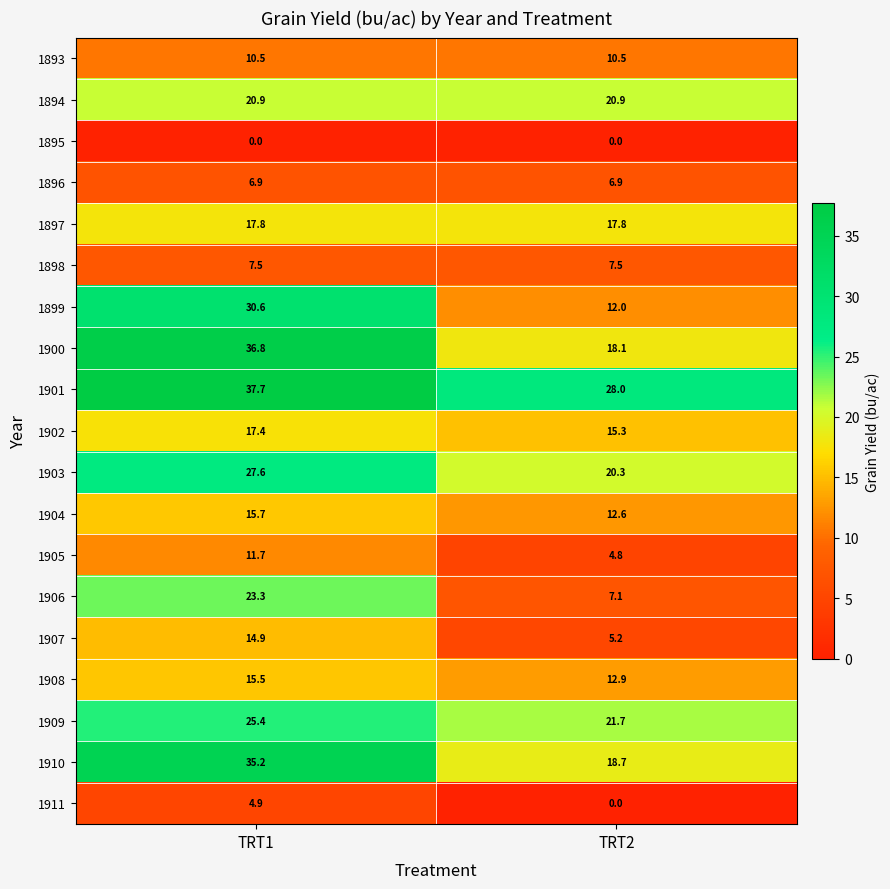

The 1901 series shows 43.4 at TRT2. True or false?

False